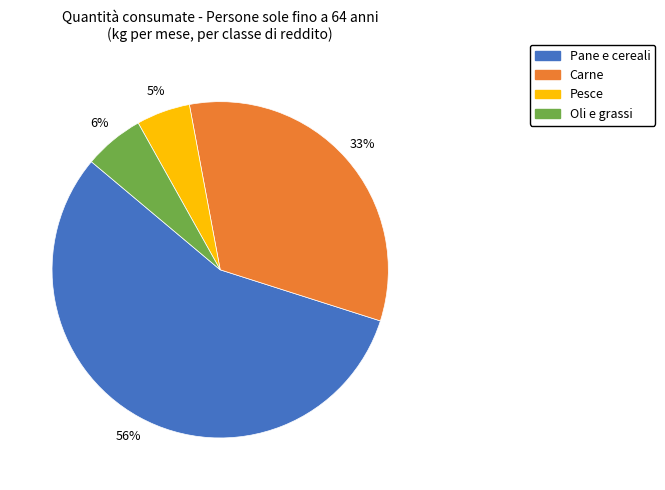

To the nearest percent, what is the difference between the largest and smallest slice percentages?

51%